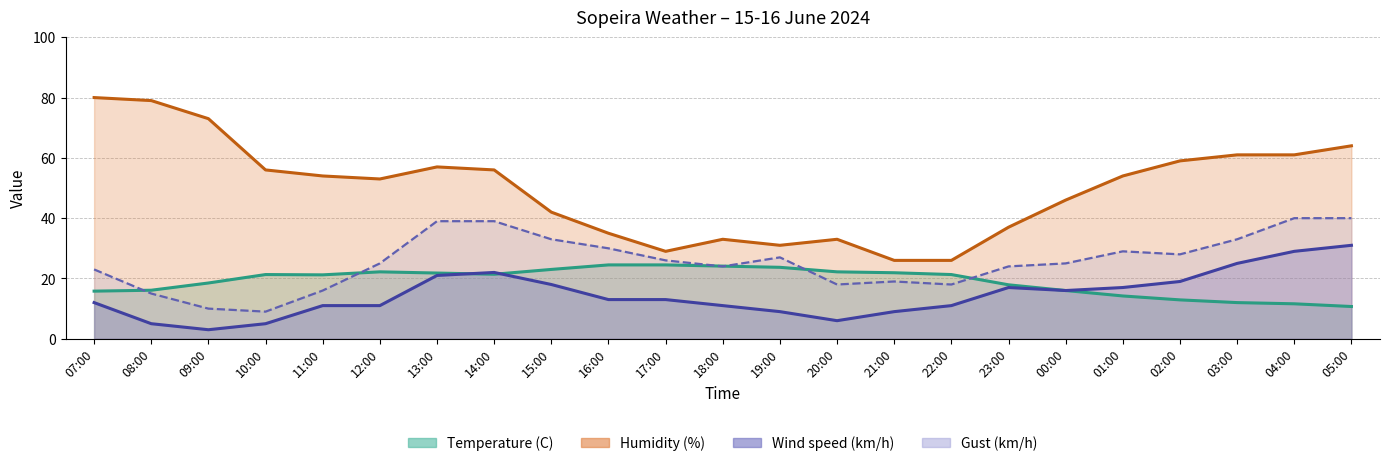

Is it true that Gust (km/h) equals 45.7 at 19:00?

False